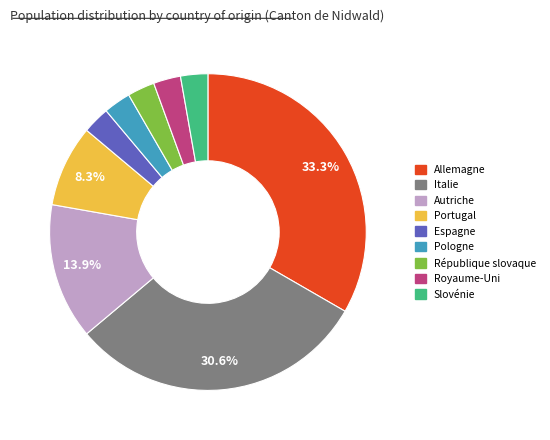

Count the number of slices in the pie.

9